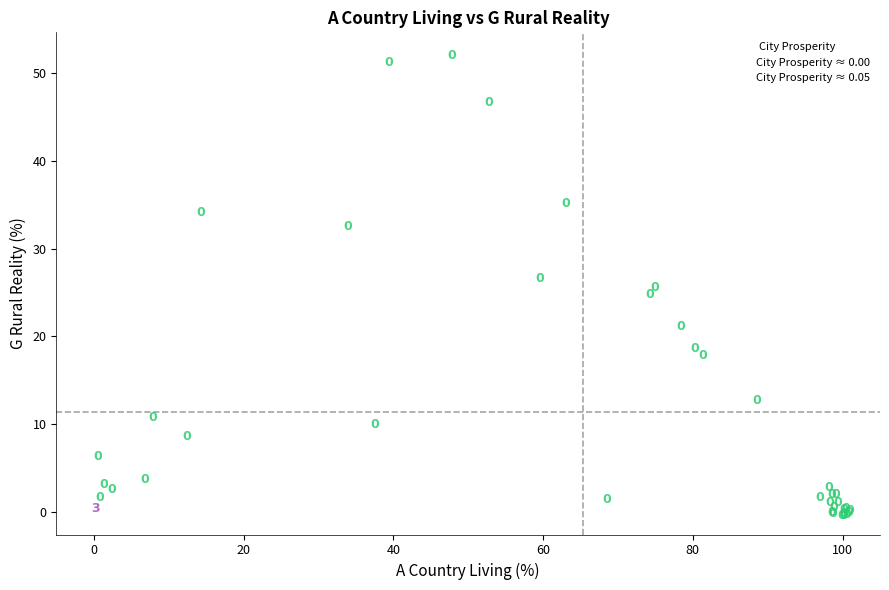

What are all the series names shown in the legend?

City Prosperity ≈ 0.00, City Prosperity ≈ 0.05